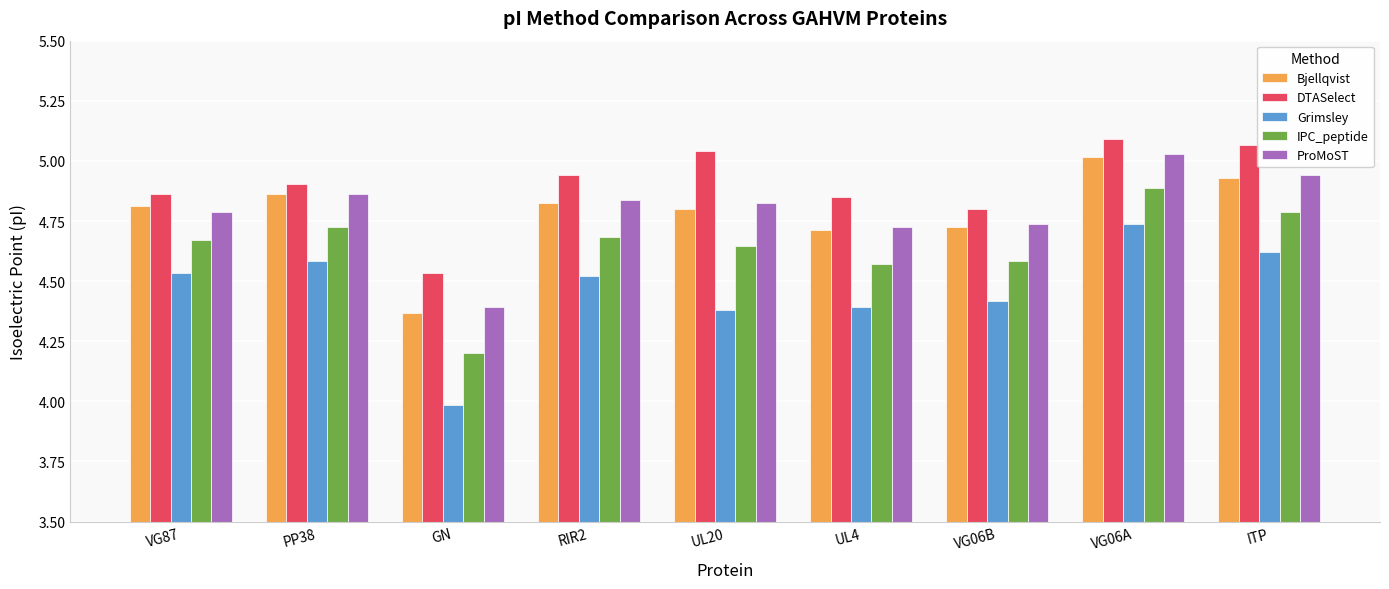

True or false: IPC_peptide has a value of 1.2 at VG06A.

False